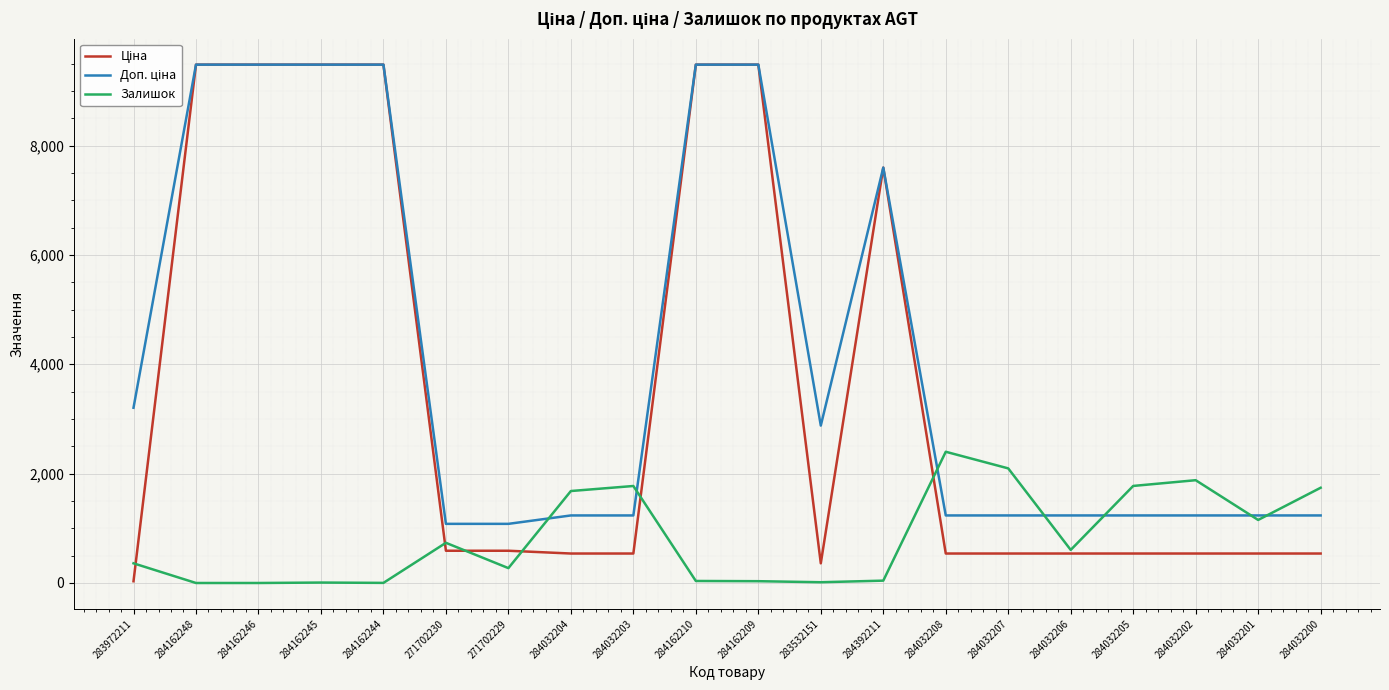

What is the total value across all series at 284032204?

3456.4